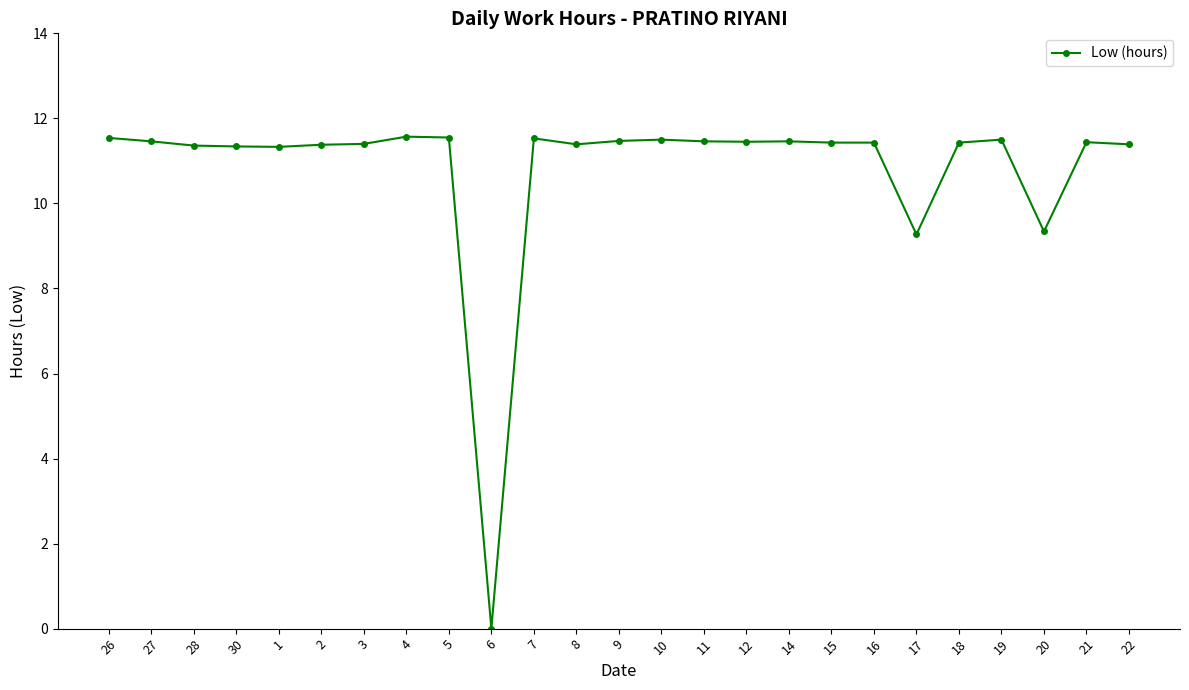

True or false: the data has more than 2 interior local peaks.

True